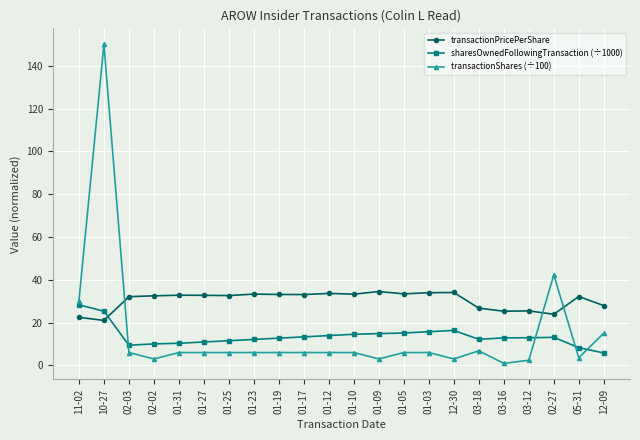

Where is the first local minimum for transactionPricePerShare?

10-27